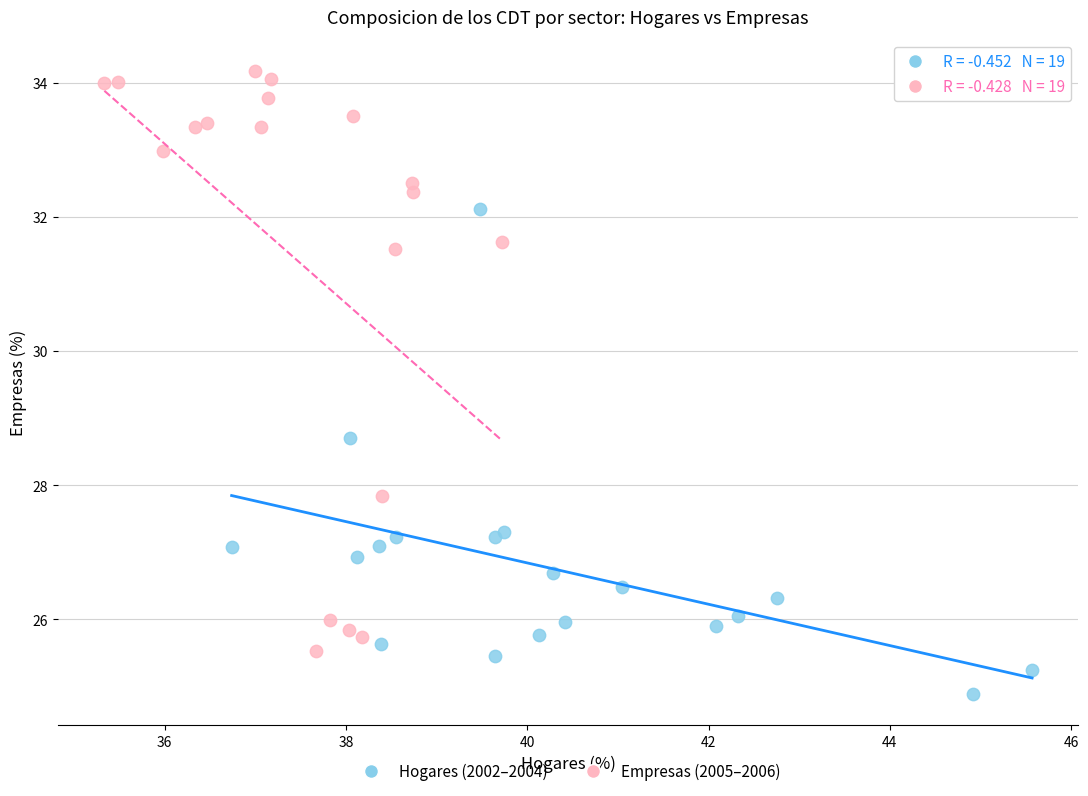

Which series reaches the maximum Y coordinate?

Empresas (2005–2006)